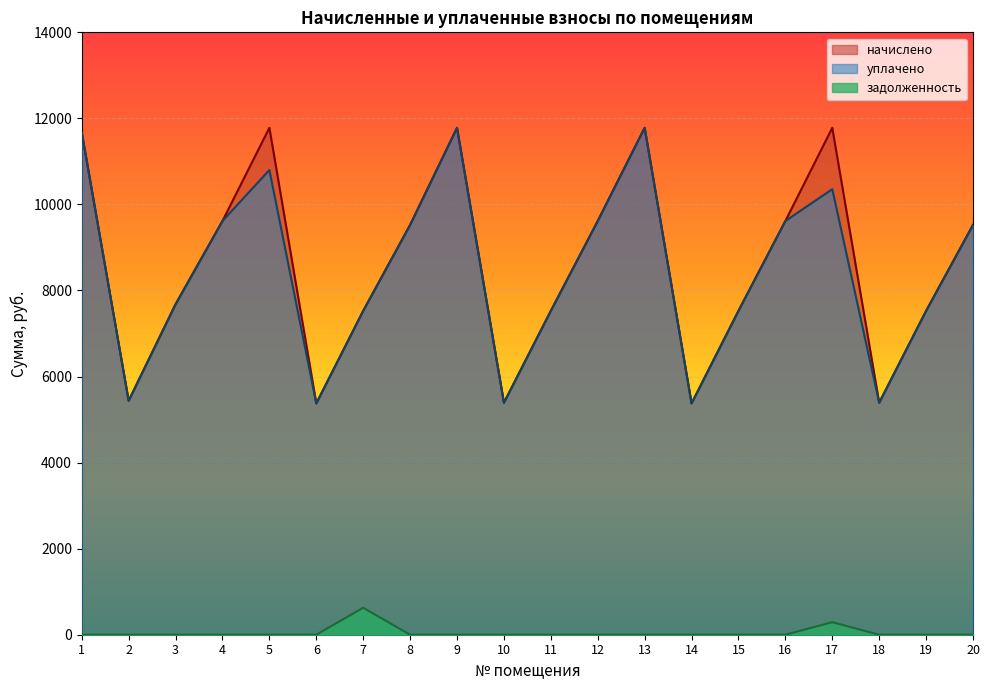

Between 8 and 12, which is larger?

12